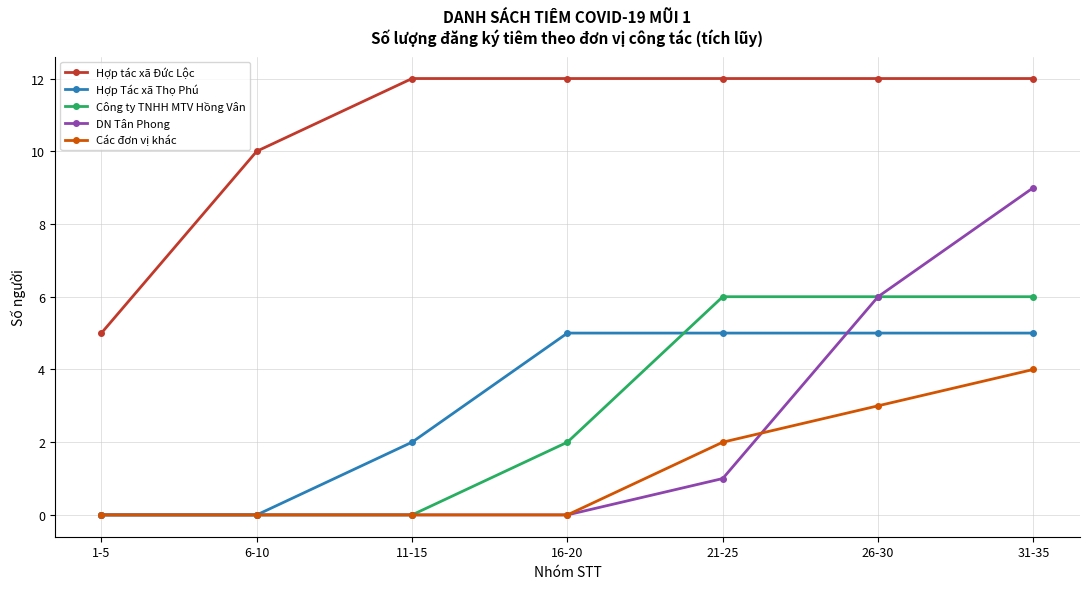

The value of Hợp Tác xã Thọ Phú at 16-20 is 5. True or false?

True